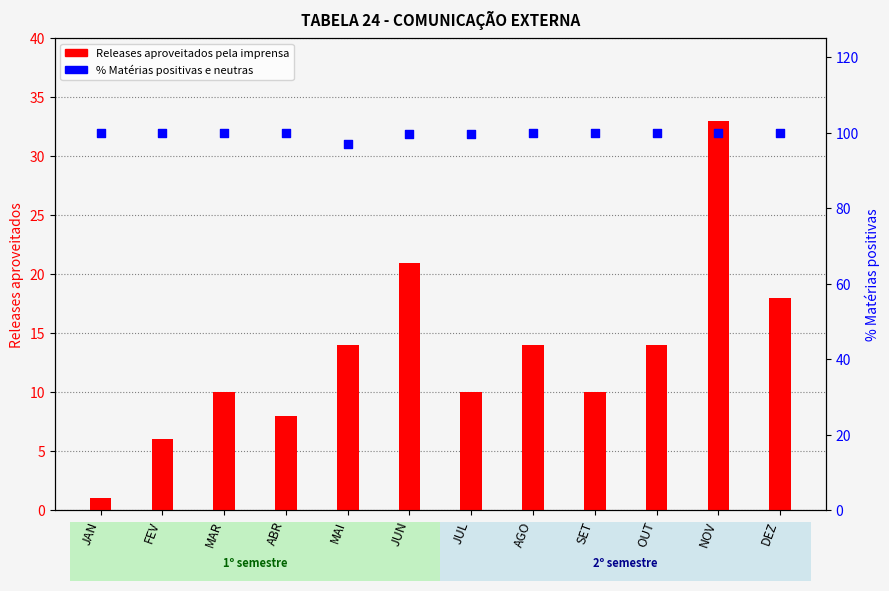

What are all the series names shown in the legend?

Releases aproveitados pela imprensa, % Matérias positivas e neutras